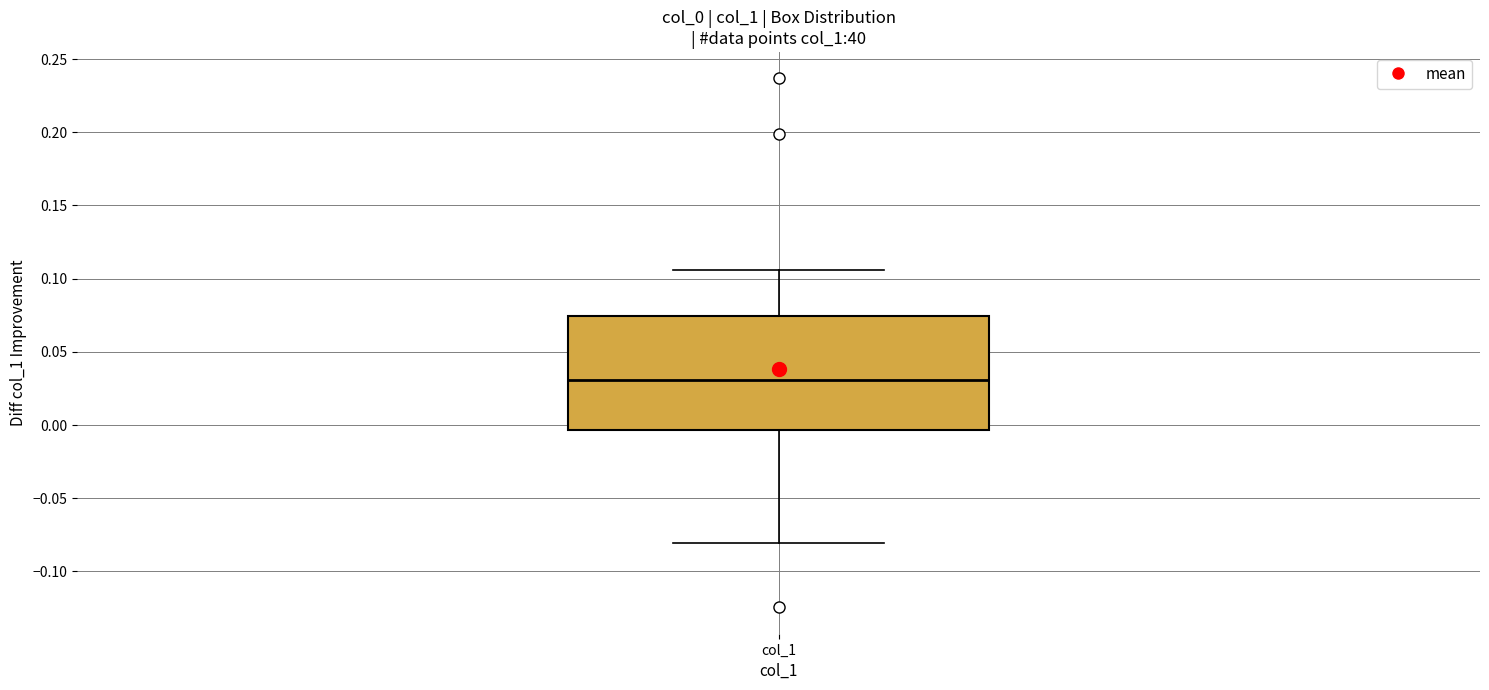

Where does the lower whisker of the box for col_1 end on the y-axis? The values are not printed on the chart, so give them approximately, as read against the axis.

-0.080